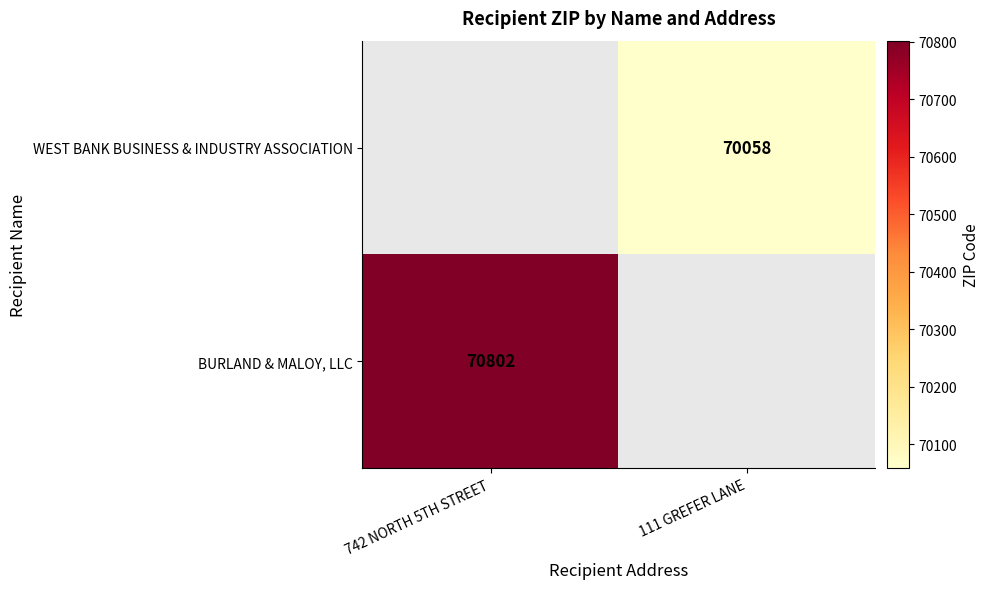

Which has a higher value, 111 GREFER LANE or 742 NORTH 5TH STREET?

742 NORTH 5TH STREET